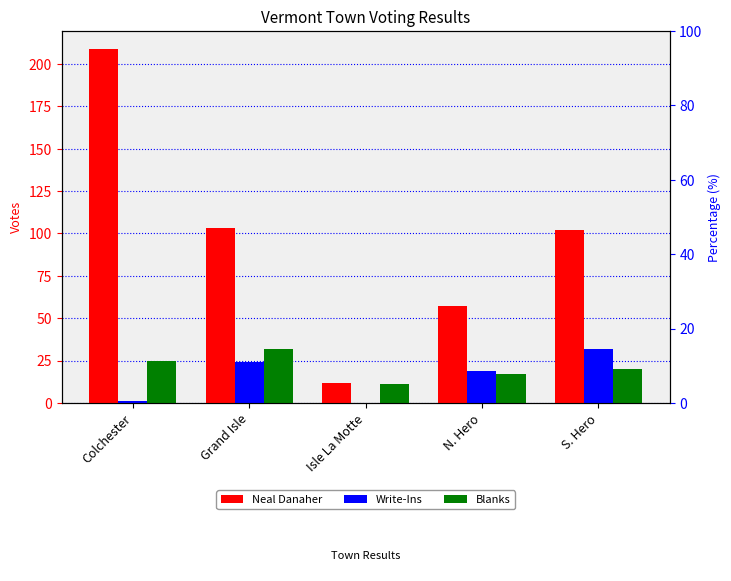

The Write-Ins series shows 8 at Grand Isle. True or false?

False